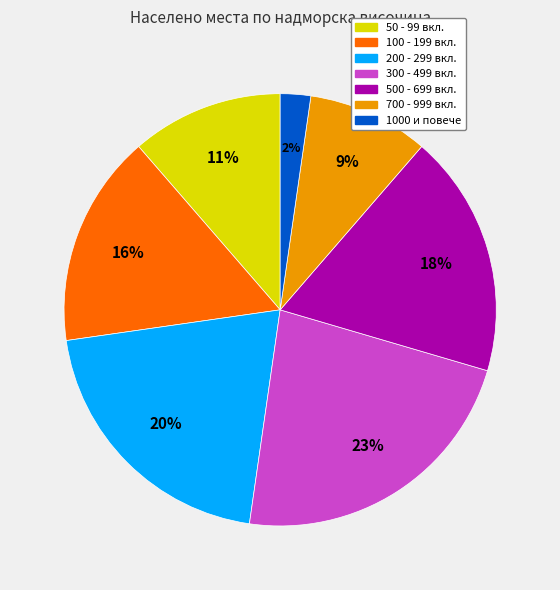

To the nearest percent, what is the average slice percentage?

14%